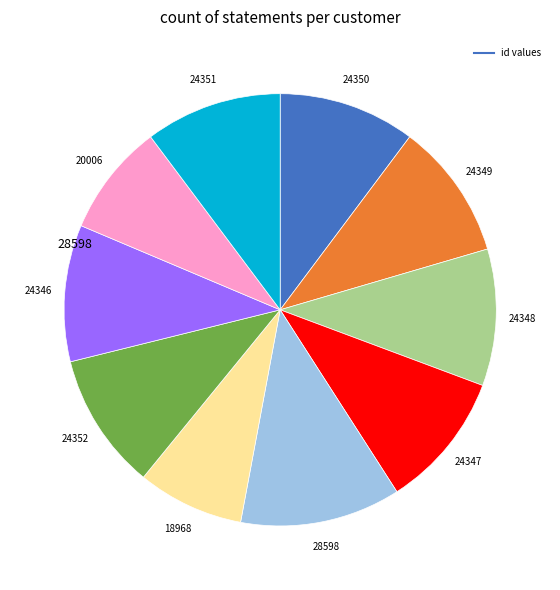

How many slices are in this pie chart?

10